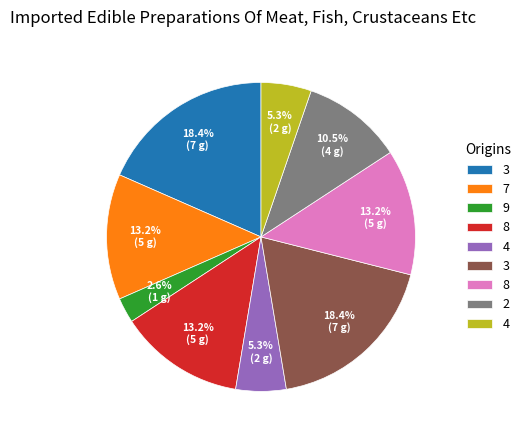

Does any single category account for the majority?

No